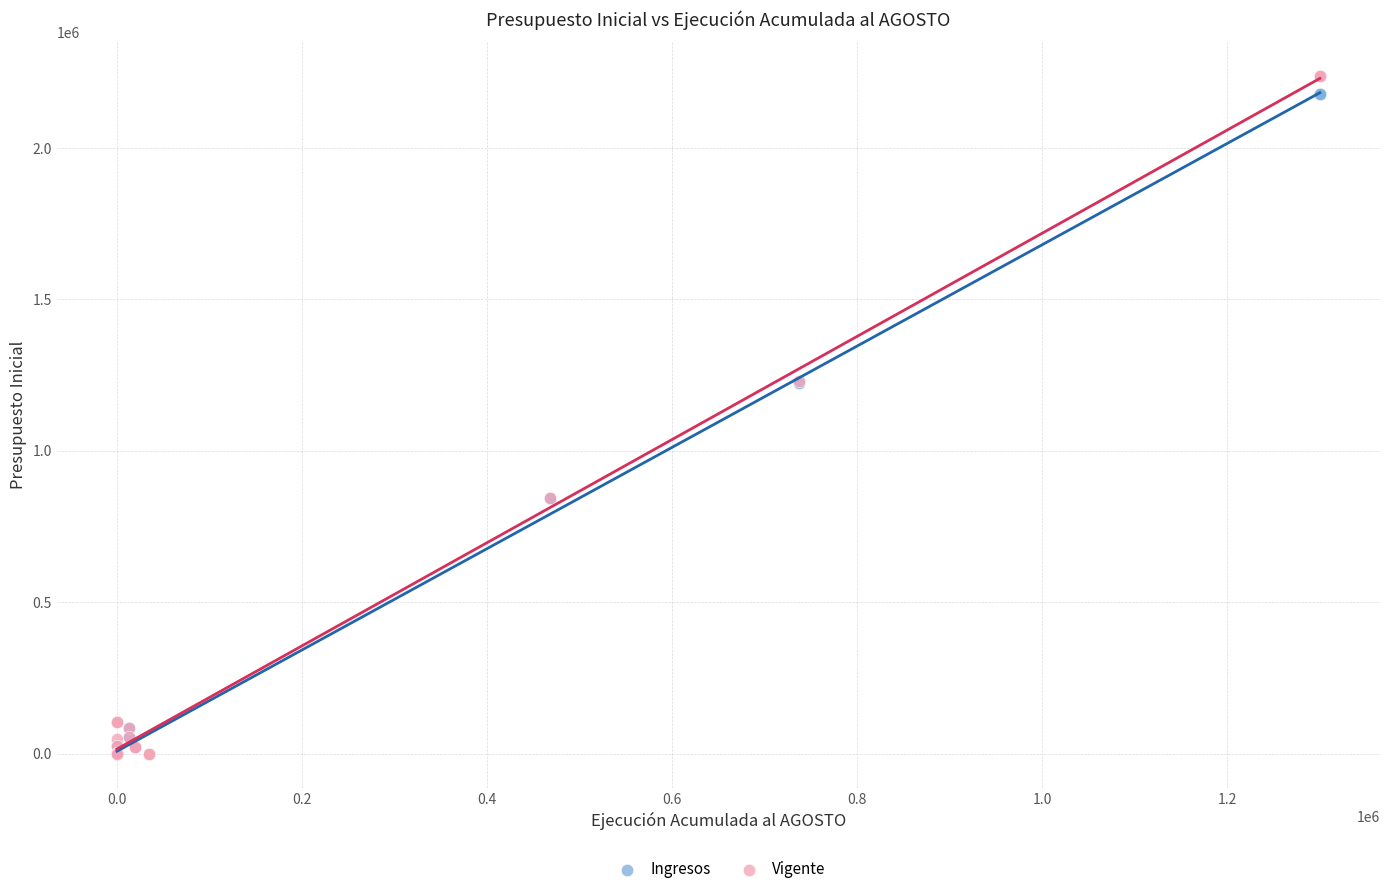

Which series has the widest spread of Y values?

Vigente